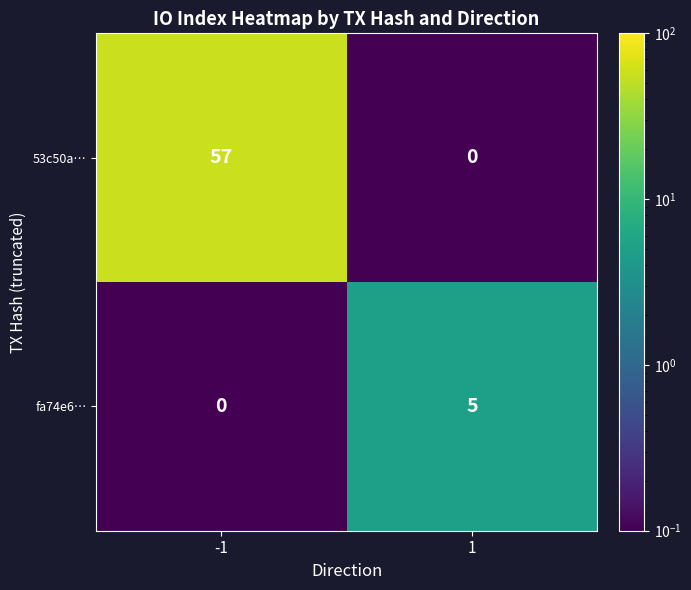

The fa74e6… series shows 3 at -1. True or false?

False